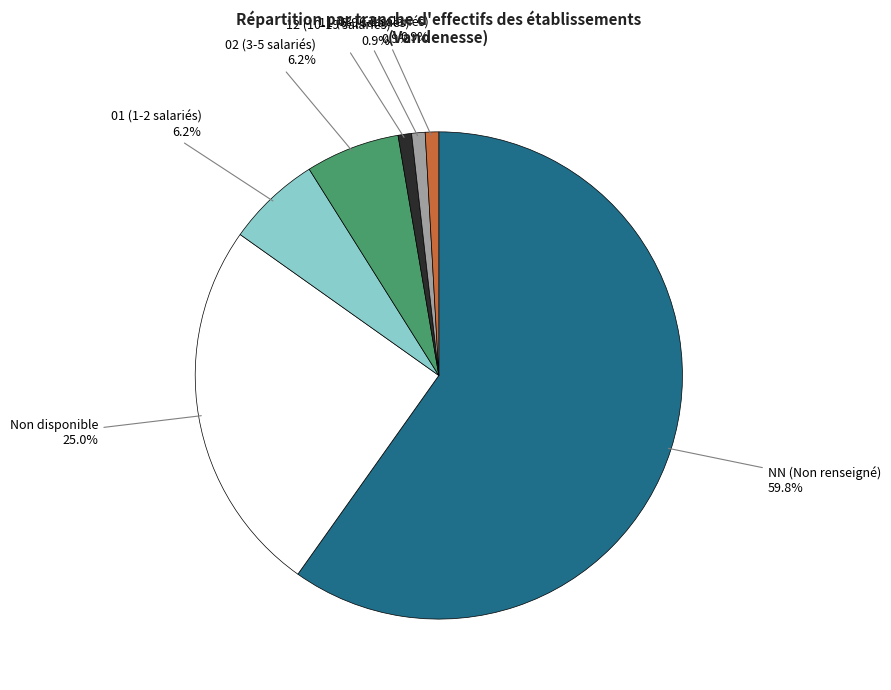

Is there a majority slice in this chart?

Yes